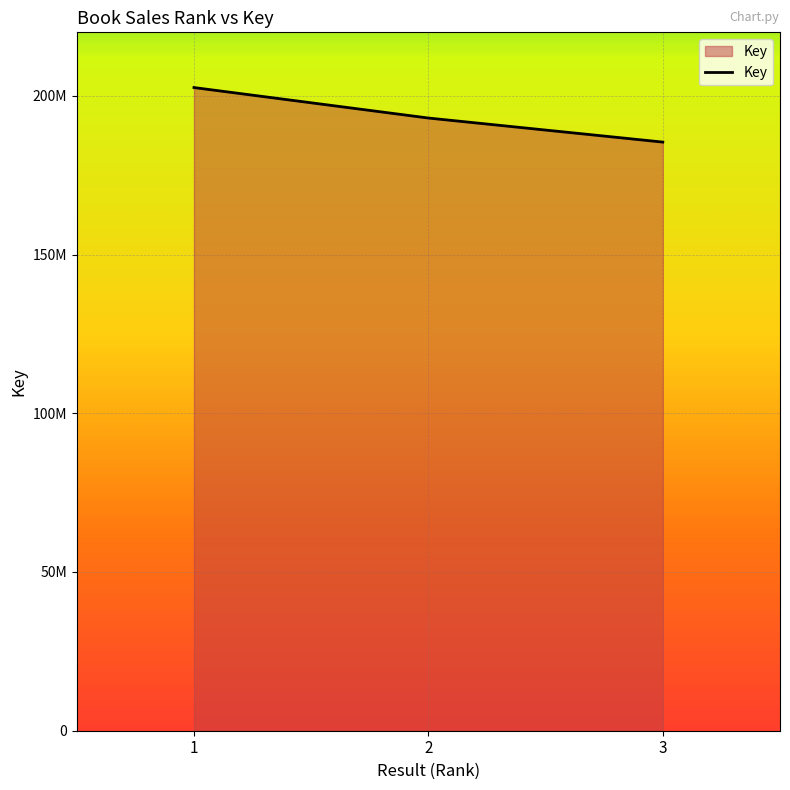

What is the change in value from 1 to 2?

-9601610